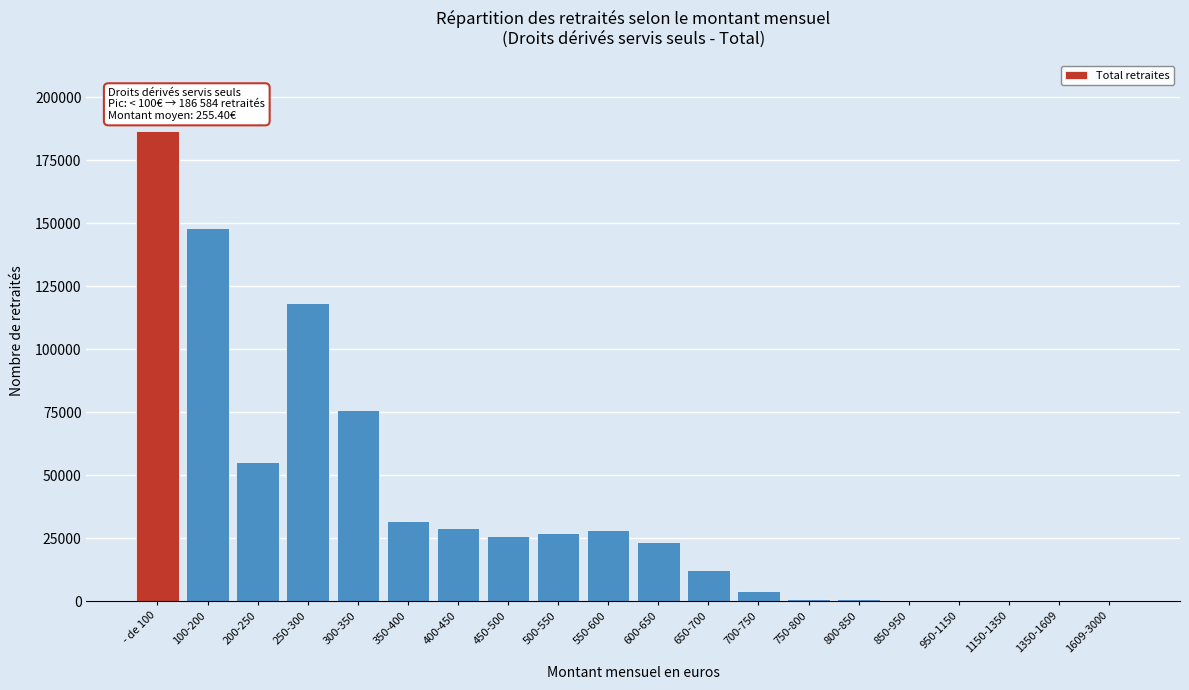

The value at 250-300 is 191379. True or false?

False